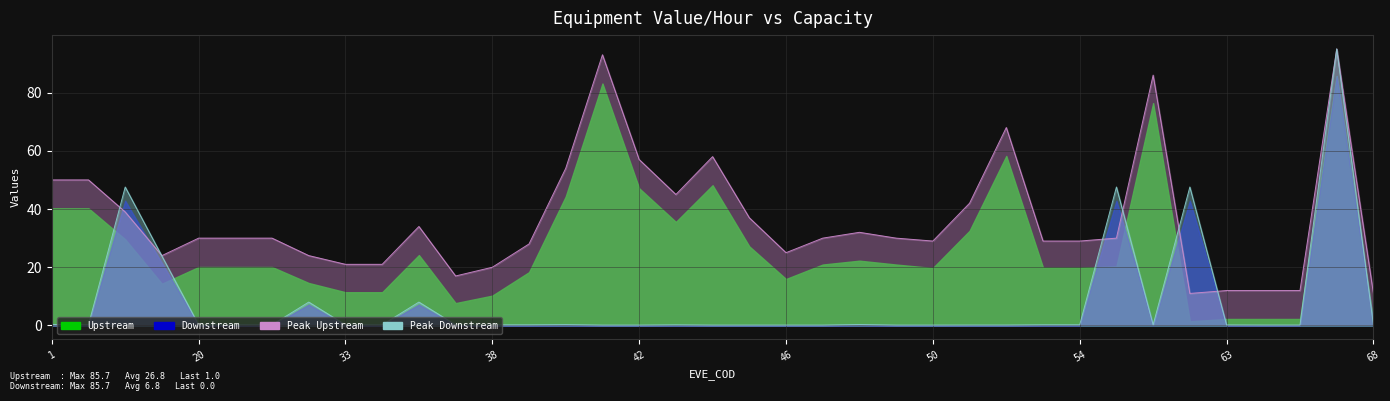

What is the sum of the EVE_CAPACIDADE values at 67 and 37?

95.2